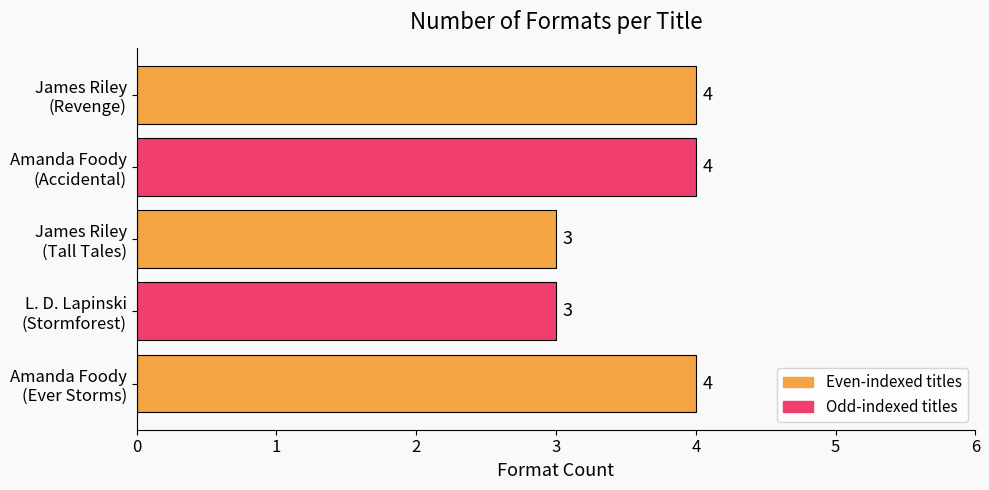

What is the sum of all values?

18